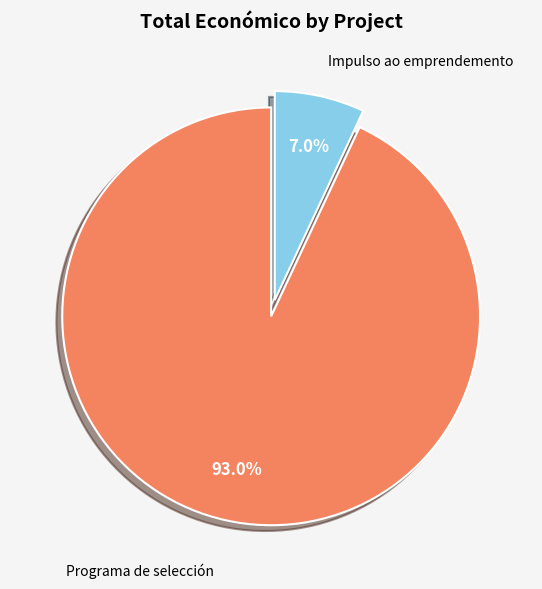

Is there a majority slice in this chart?

Yes